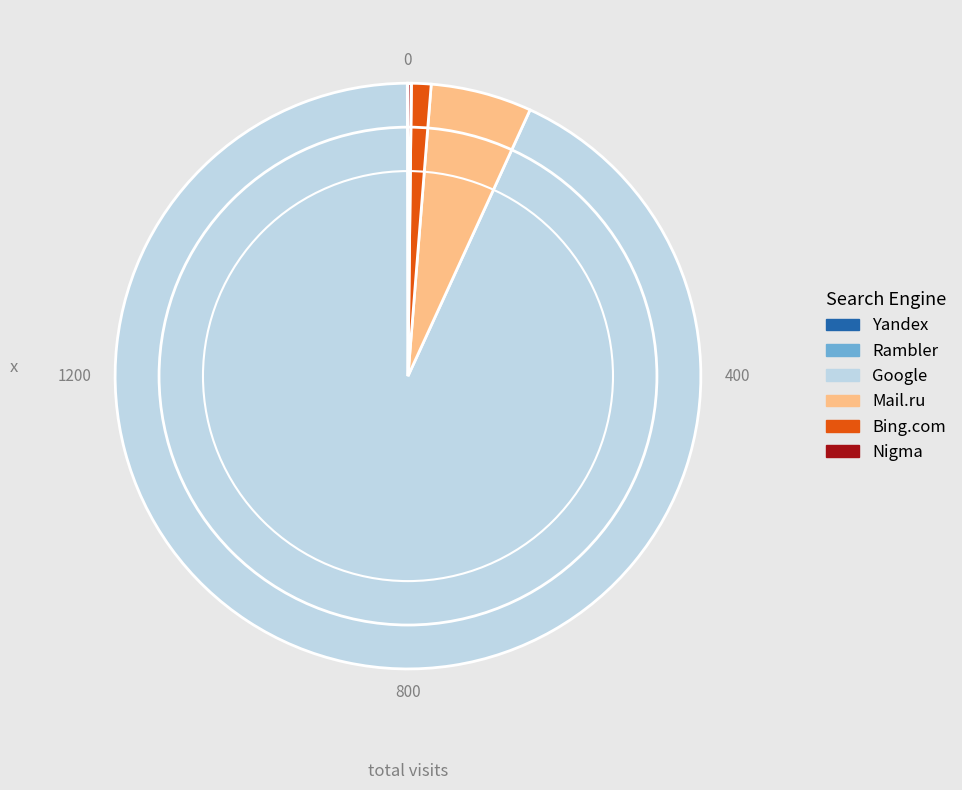

Approximately how many times larger is the value at Bing.com compared to Mail.ru?

0.2